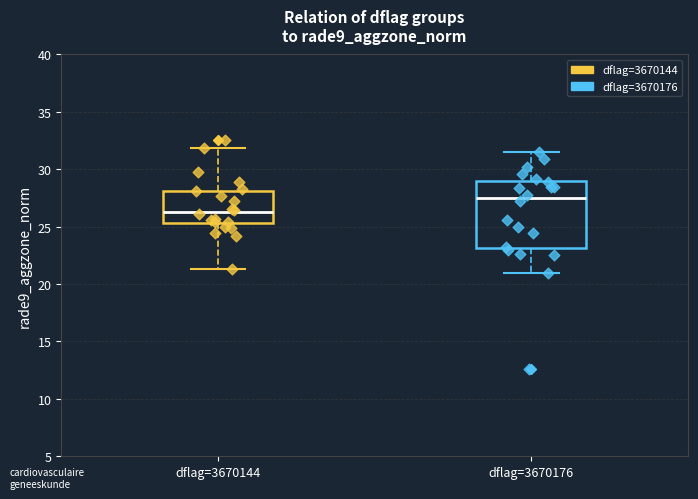

Reading left to right, transcribe this box plot: for each box, give where its median line is, the range the box spans, and where its two whiskers end, as read against the y-axis. The values are not printed on the chart, so give them approximately, as read against the axis.

dflag=3670144: median 26.5, box 25.5 to 28.0, whiskers 21.5 to 32.0
dflag=3670176: median 27.5, box 23.0 to 29.0, whiskers 21.0 to 31.5